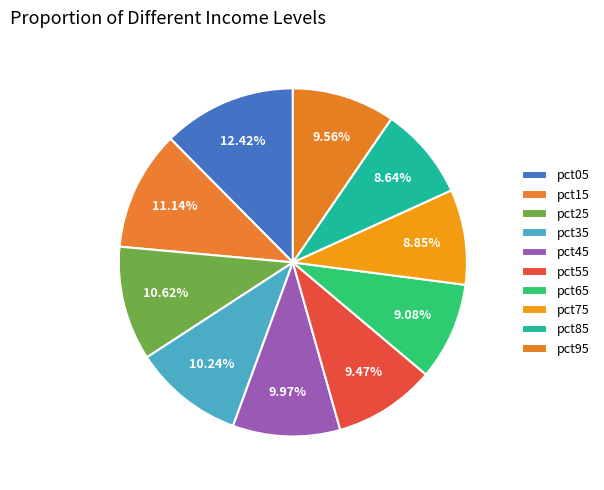

Does any single category account for the majority?

No